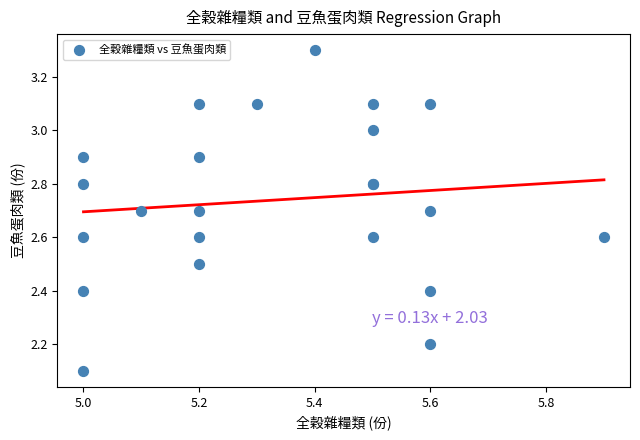

What Y value in the scatter plot is closest to 2?

2.1